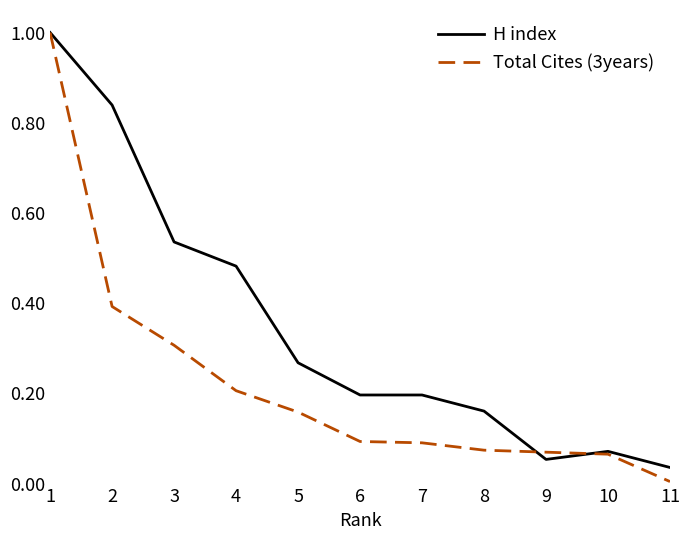

What is the maximum value for Total Cites (3years)?

1.0